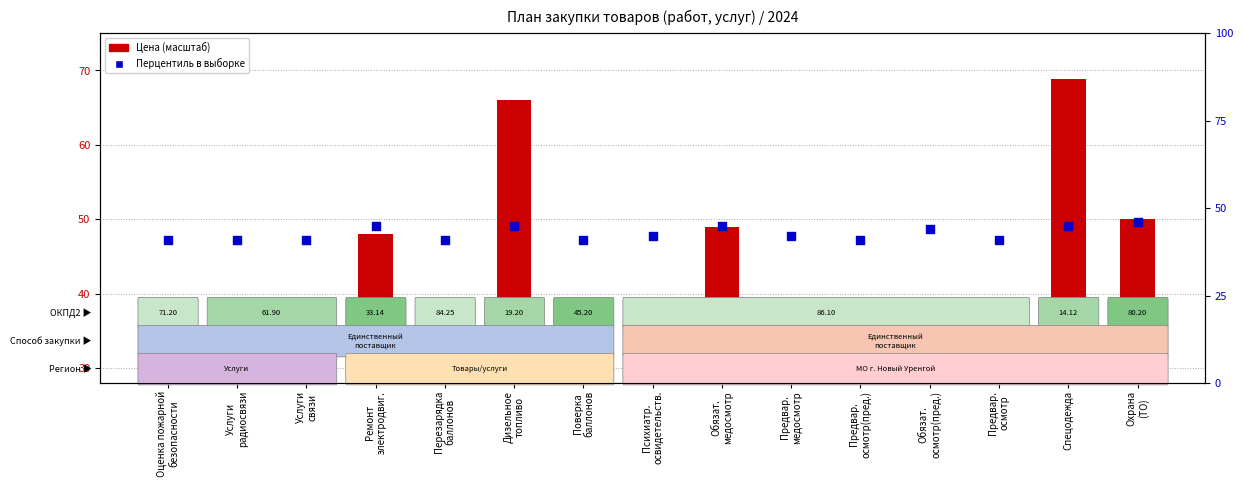

Which series has the widest spread of Y values?

Цена (тыс. руб.)